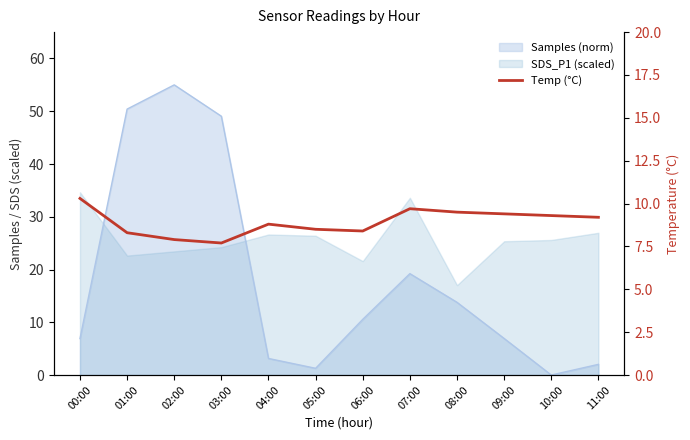

What is the change in value from 00:00 to 08:00?

-0.8